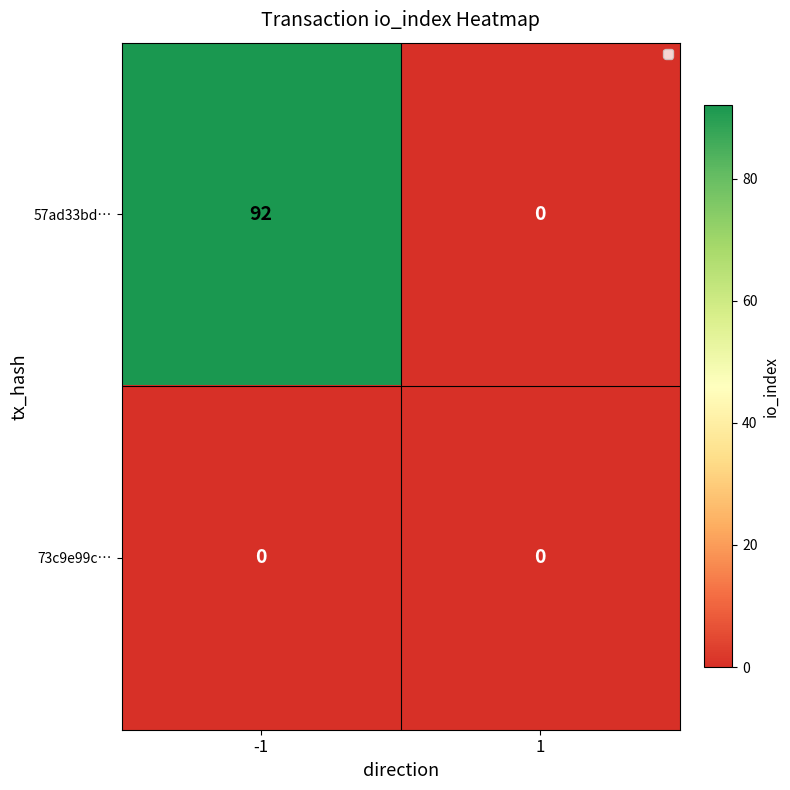

What is the difference between the highest and lowest values at -1?

92